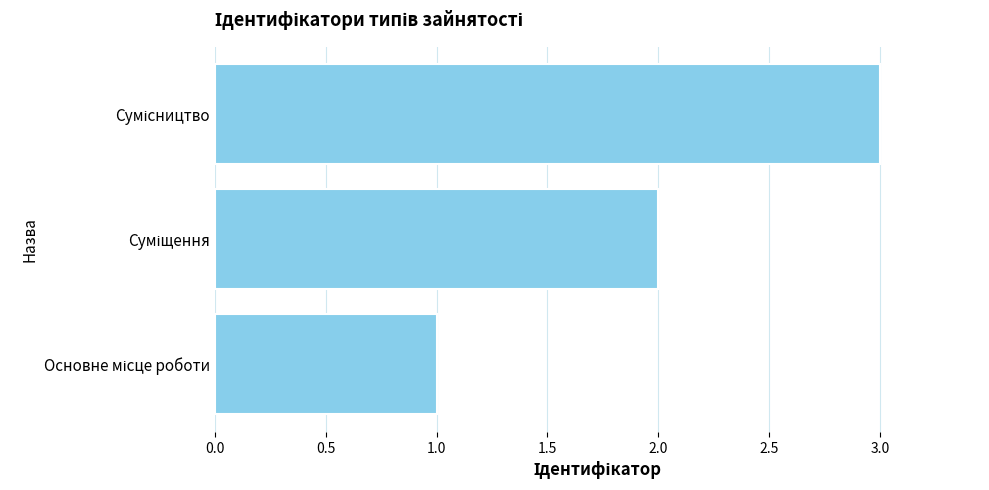

What is the maximum value shown in the chart?

3